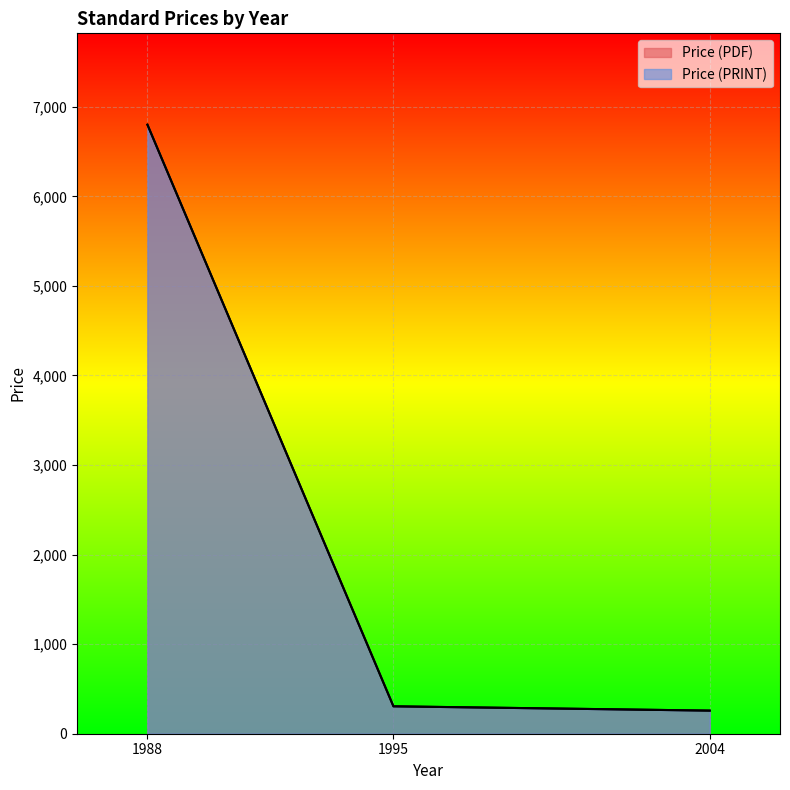

List the series in order of their peak value, lowest first.

Price (PDF), Price (PRINT)